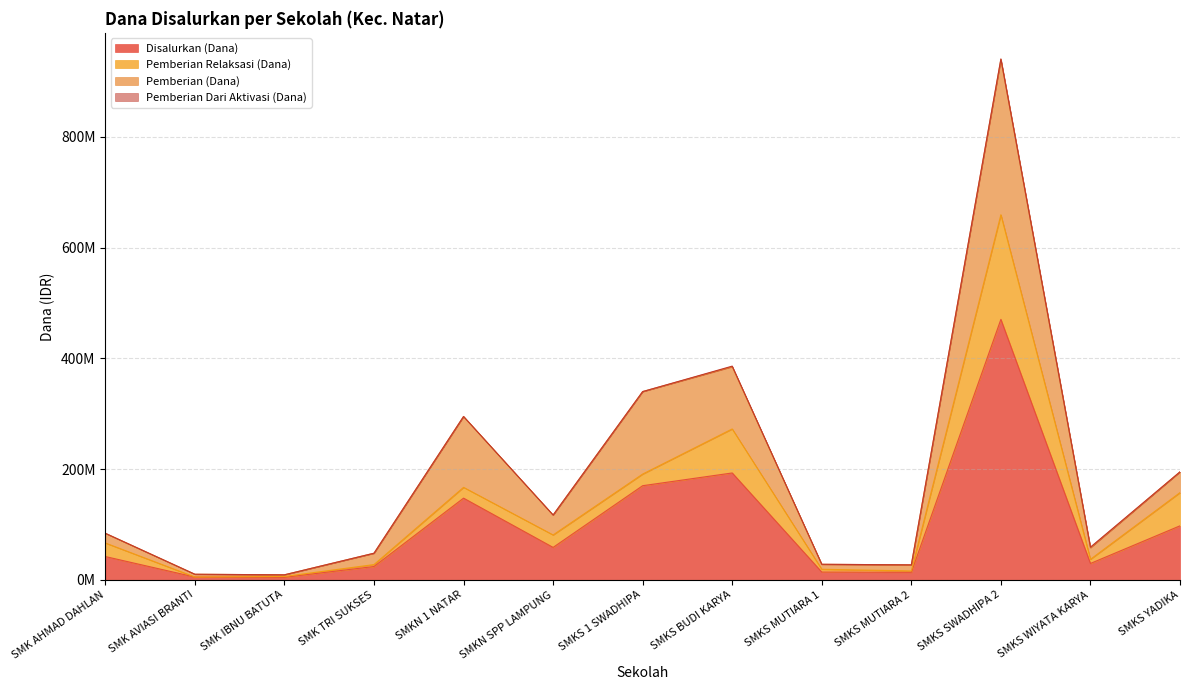

True or false: Pemberian Relaksasi (Dana) and Pemberian Dari Aktivasi (Dana) cross at least once.

False